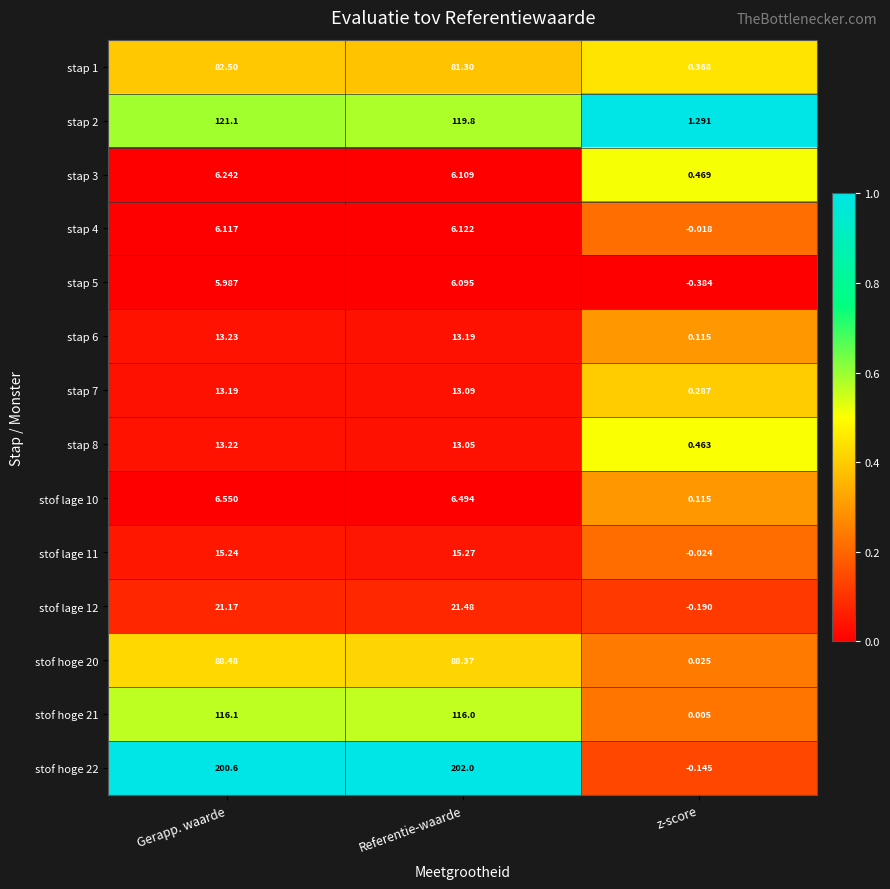

Is the value of stap 8 at Gerapp. waarde greater than the value of stap 6 at z-score?

Yes